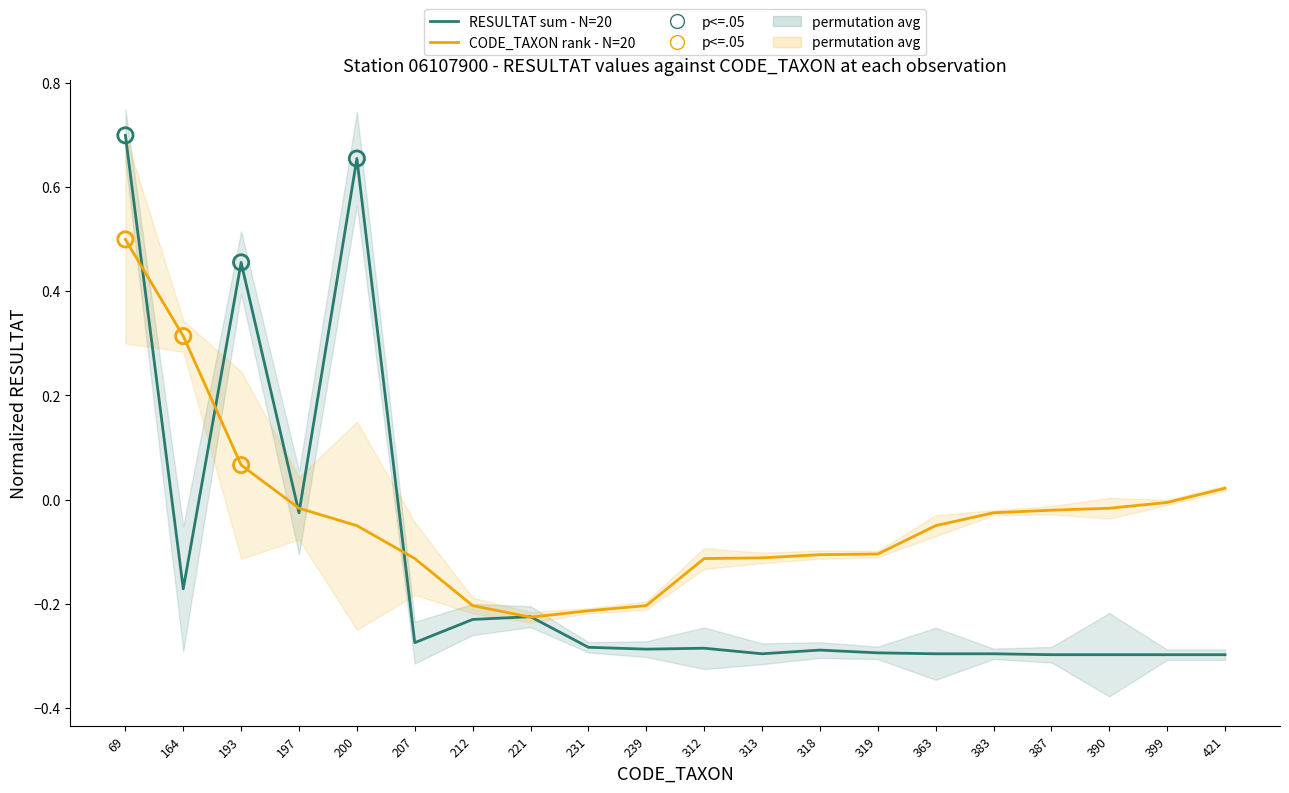

Is the value of RESULTAT sum - N=20 at 207 greater than the value of CODE_TAXON - N=20 at 200?

No